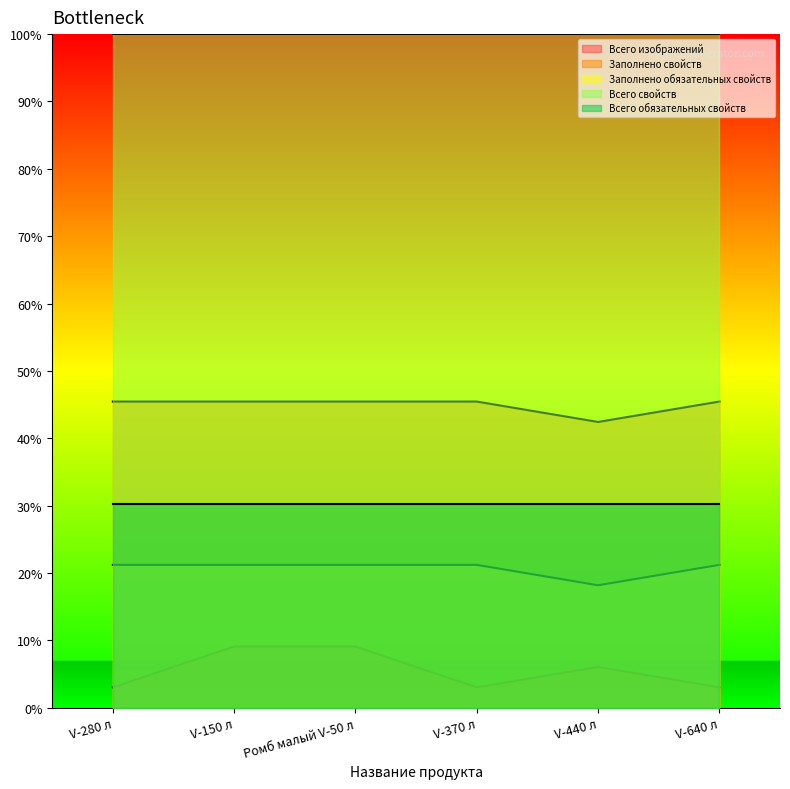

What is the sum of the Заполнено свойств values at V-370 л and V-440 л?

87.9